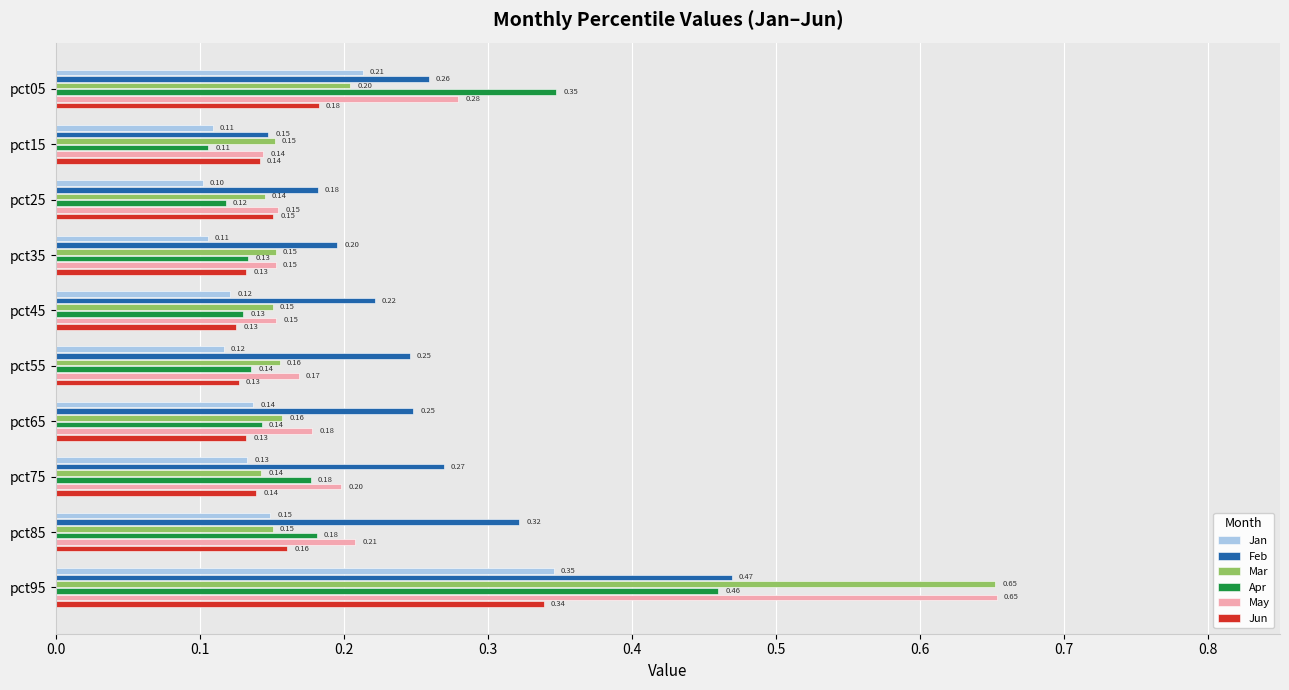

At which category is the sum across all series the highest?

pct95